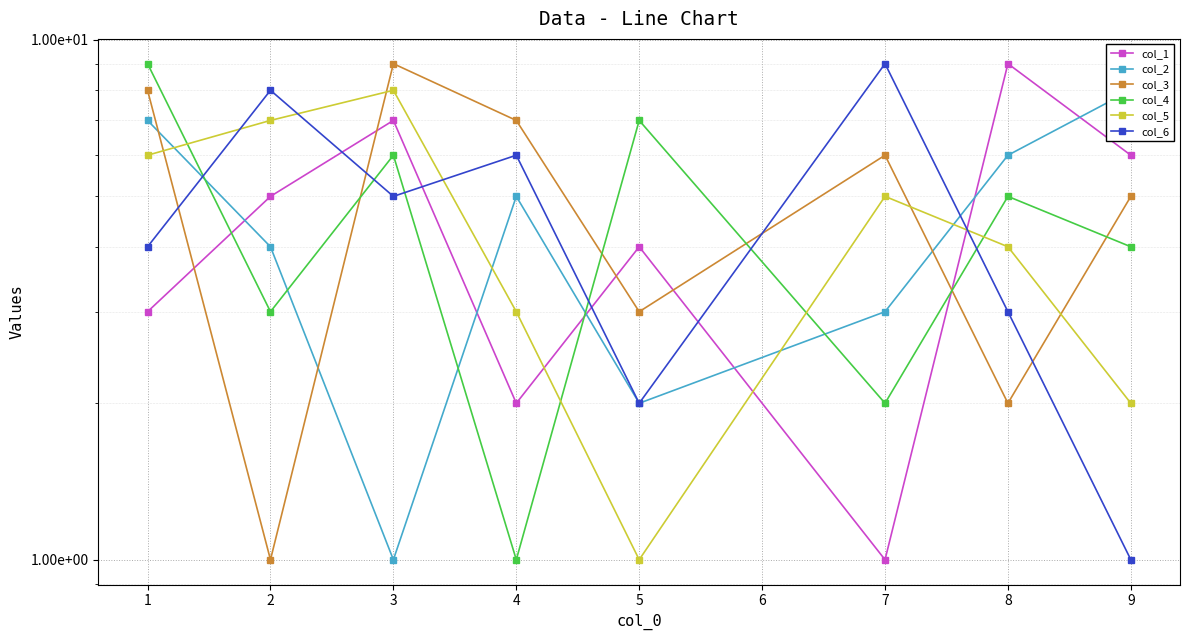

How many interior local valleys does the col_1 series have?

2